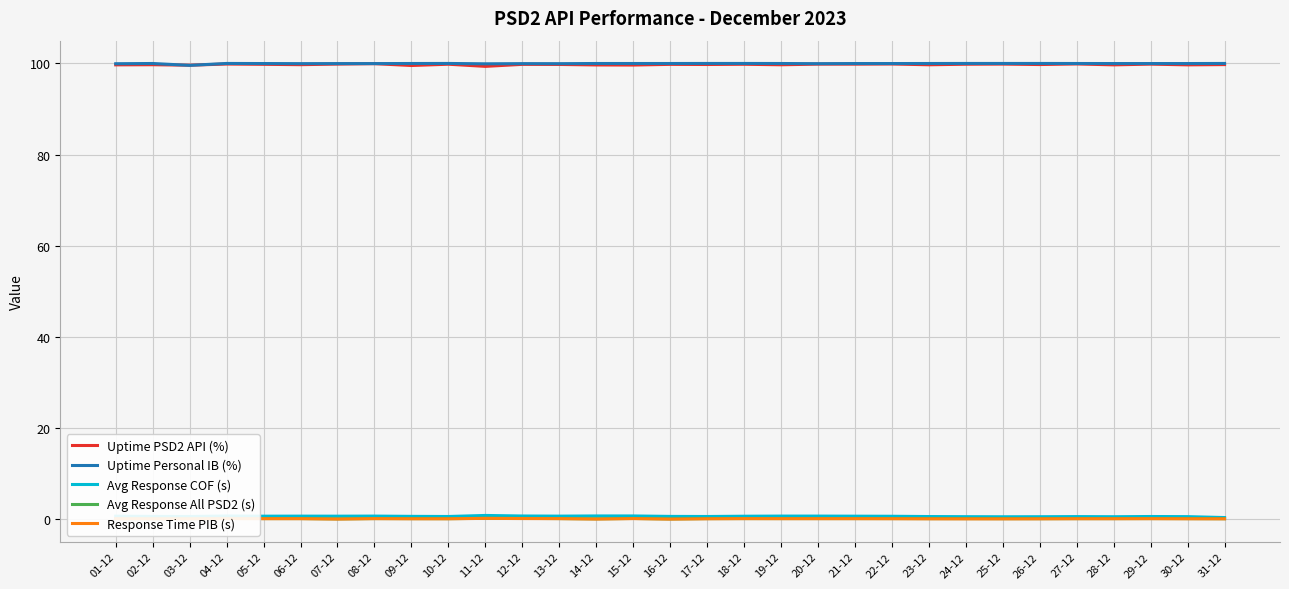

What is the maximum value for Uptime PSD2 API (%)?

99.9